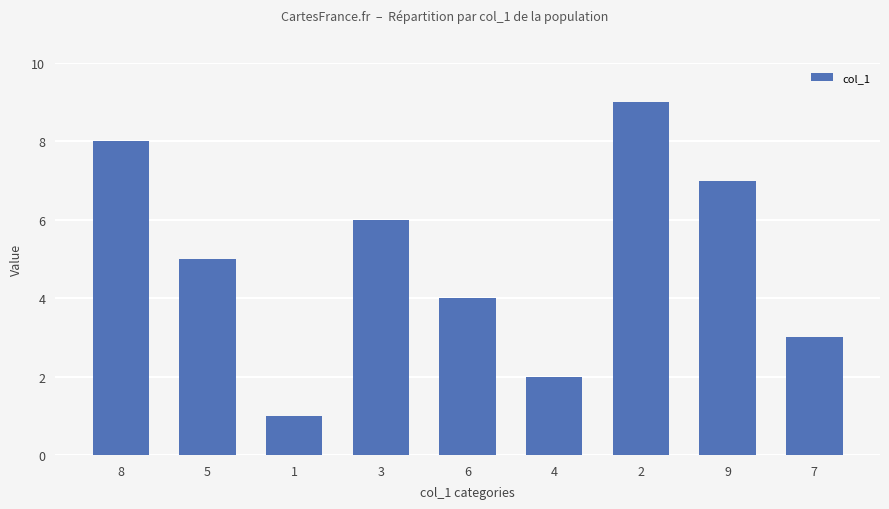

Which has a higher value, 5 or 8?

8